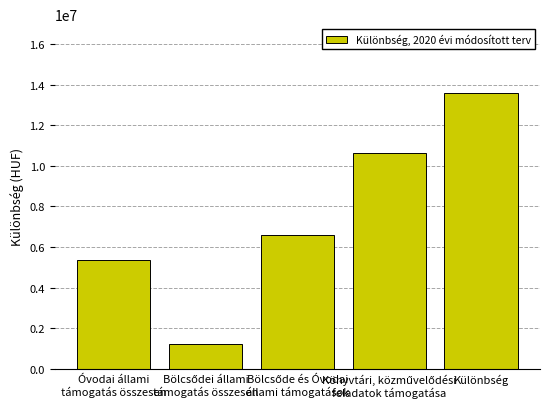

Read the value at Óvodai állami
támogatás összesen.

5361613.6